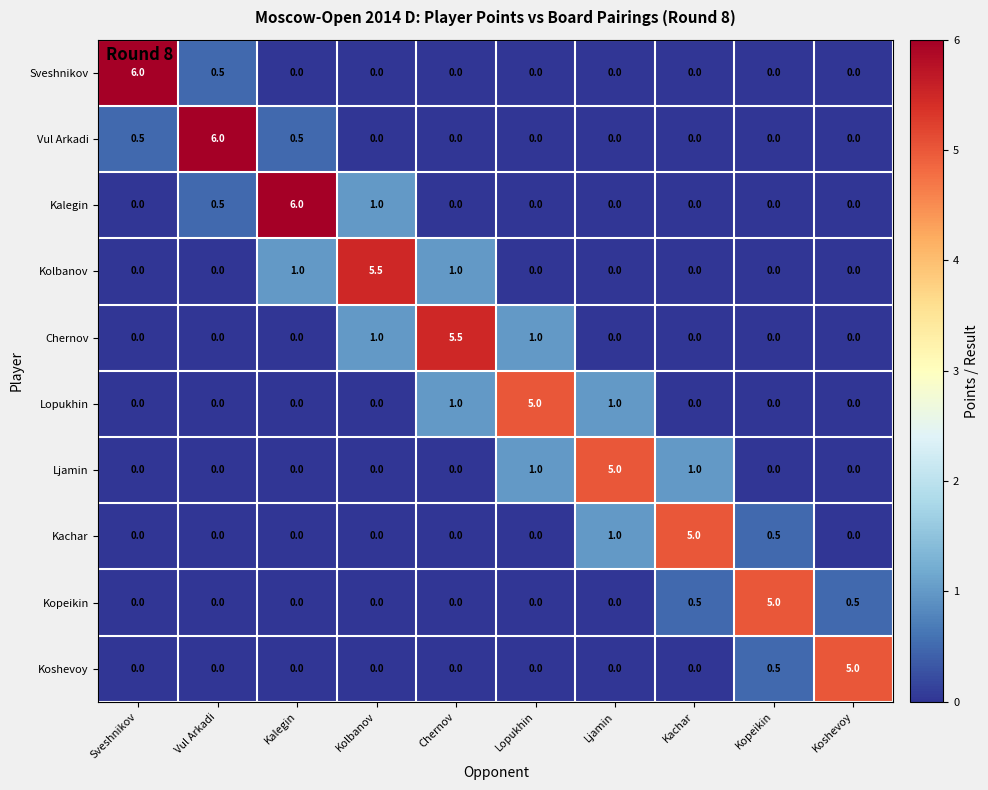

What is the difference between the highest and lowest values at Kachar?

5.0